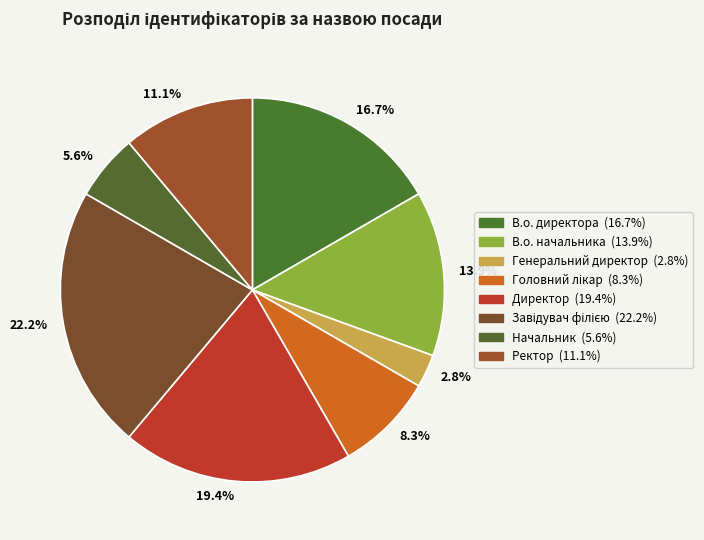

Rank the categories by value from highest to lowest.

Завідувач філією, Директор, В.о. директора, В.о. начальника, Ректор, Головний лікар, Начальник, Генеральний директор